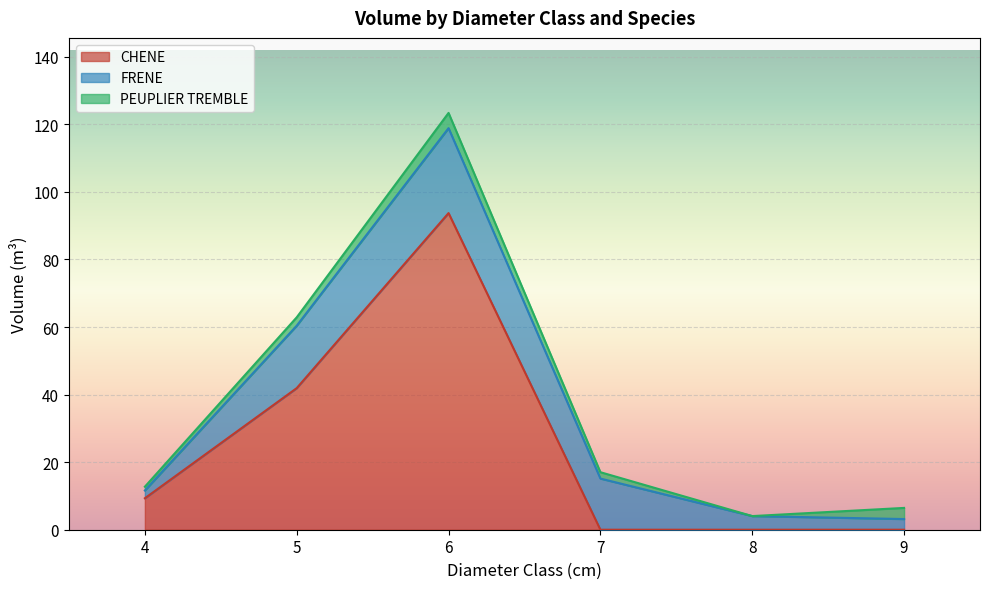

True or false: CHENE has a value of 0.0 at 9.

True